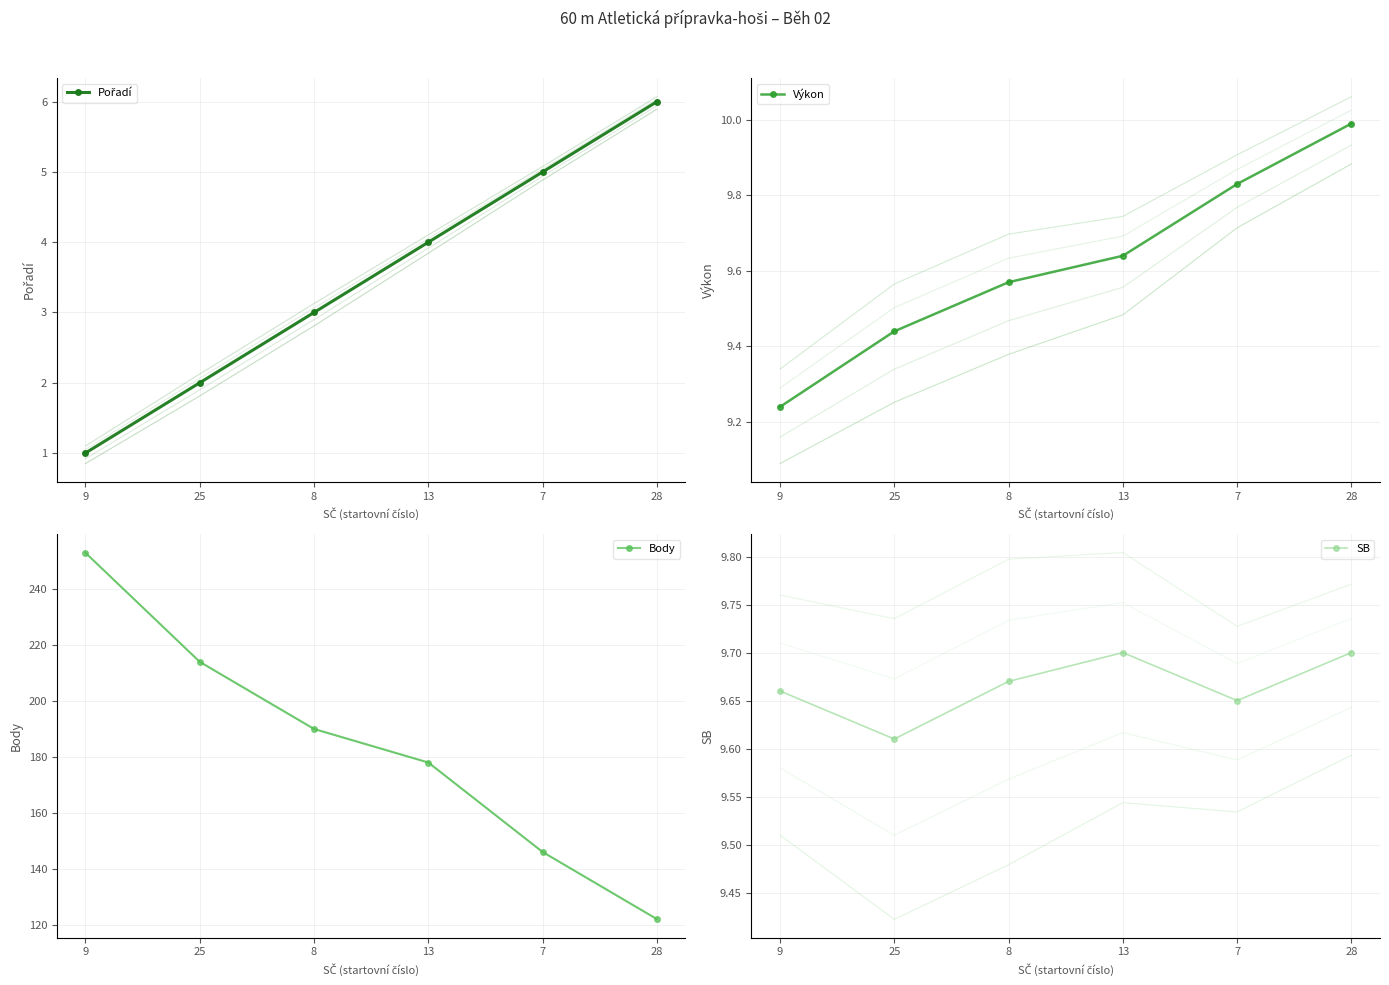

Reading left to right, what are all the values shown in this chart?

Pořadí: 1.0	2.0	3.0	4.0	5.0	6.0
Výkon: 9.2	9.4	9.6	9.6	9.8	10.0
Body: 253.0	214.0	190.0	178.0	146.0	122.0
SB: 9.7	9.6	9.7	9.7	9.7	9.7